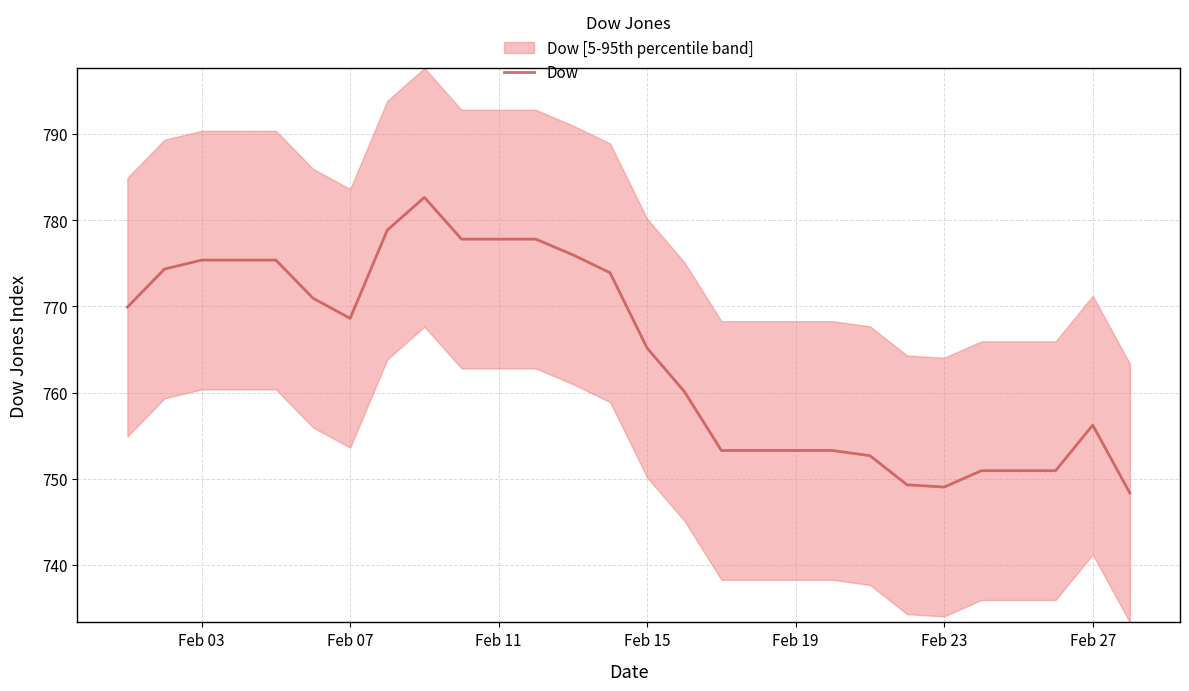

What is the minimum value for Dow?

748.4